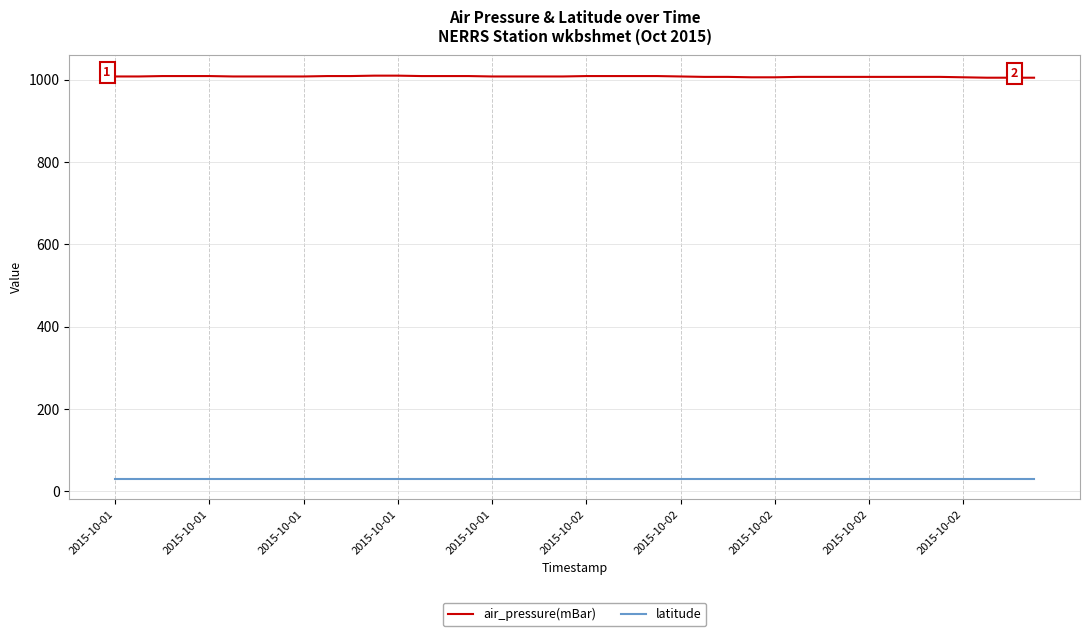

Rank the series by their average value, from highest to lowest.

air_pressure(mBar), latitude